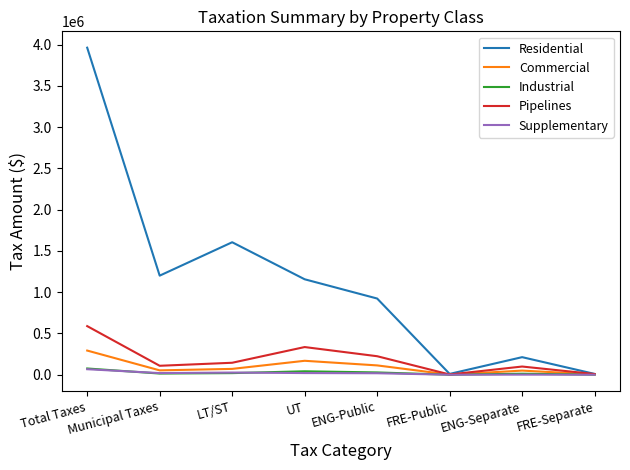

The Residential series shows 1200993 at Municipal Taxes. True or false?

True